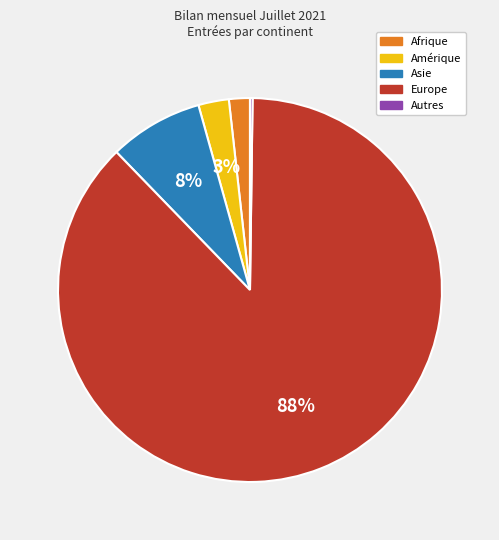

Is there a majority slice in this chart?

Yes